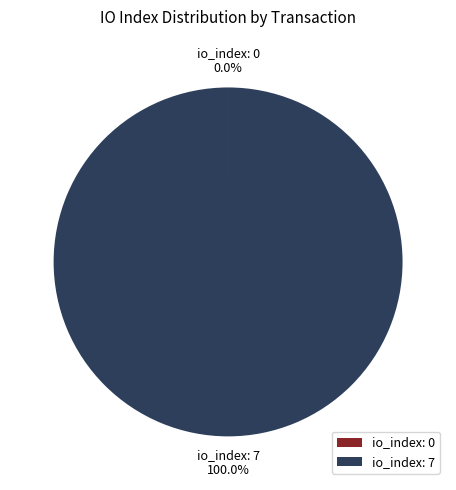

Which category has the biggest portion of the pie?

io_index: 7